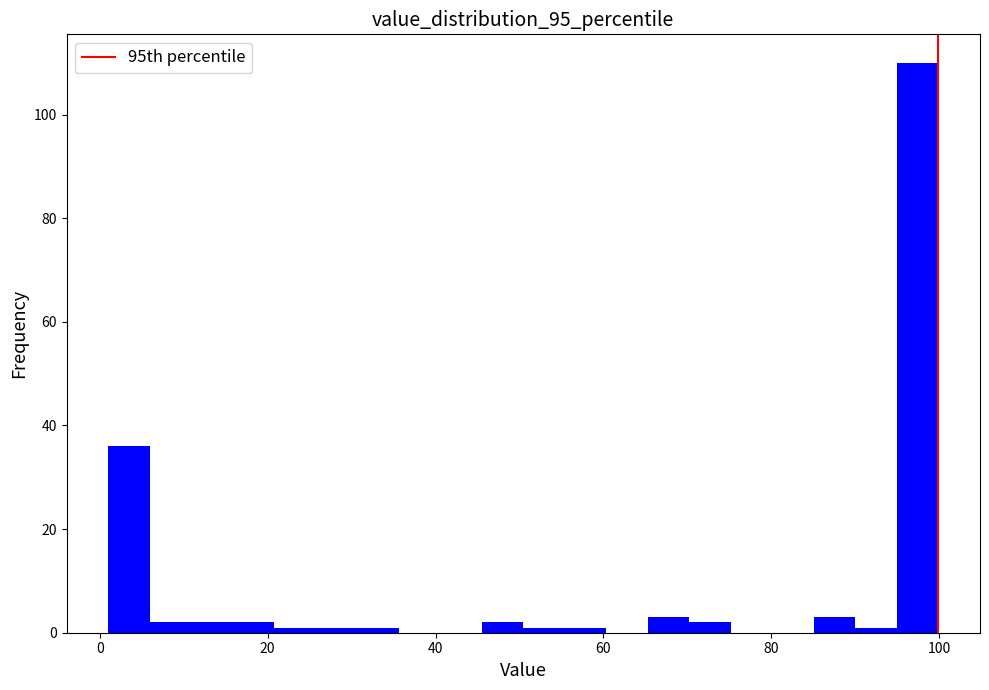

Around what value on the x-axis is the tallest bar? Give the approximate position of its centre, as read against the axis.

98